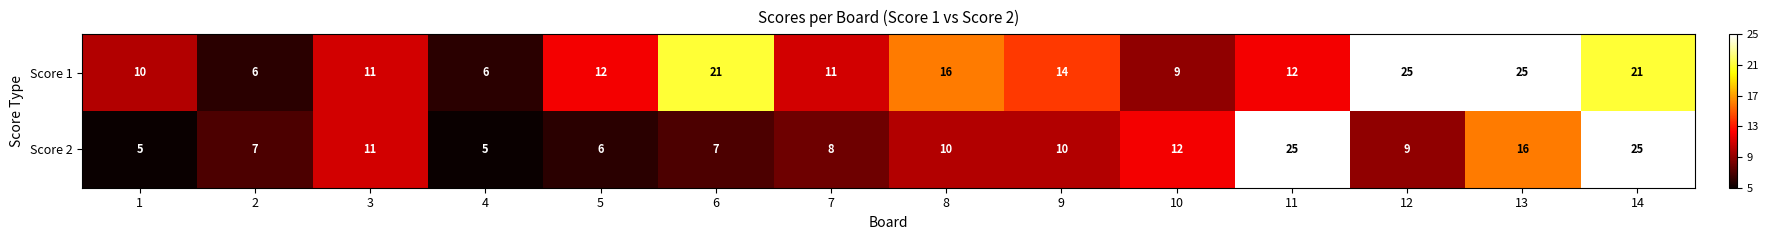

Which series has the largest total across all categories?

Score 1